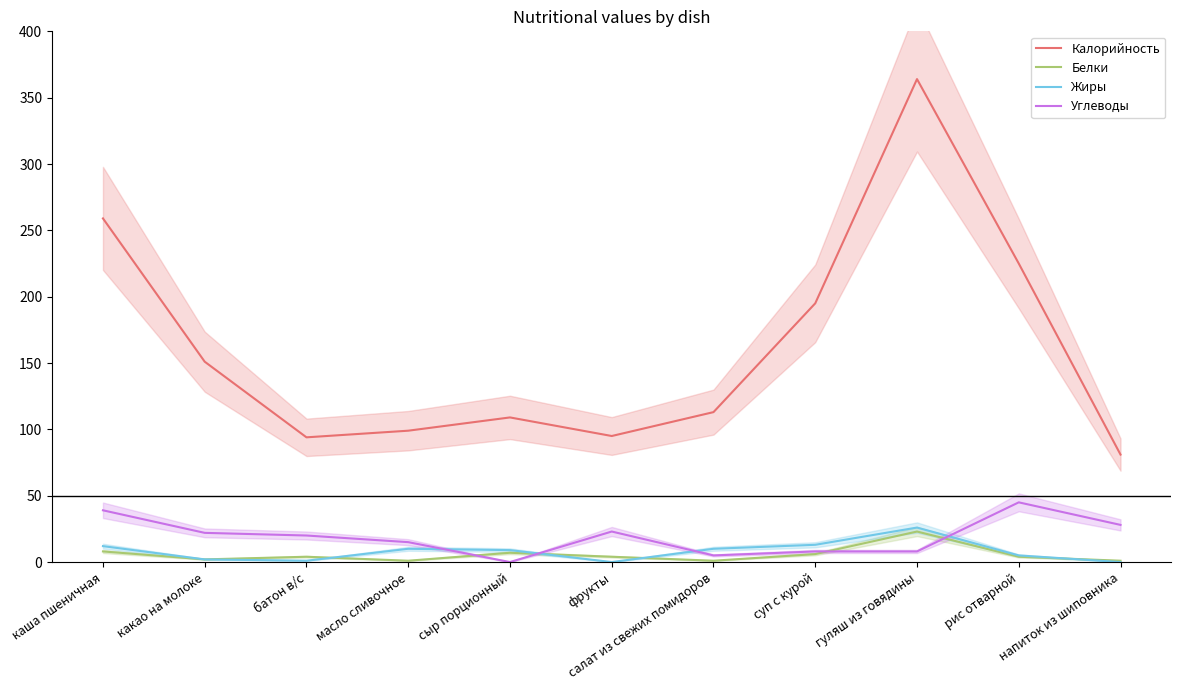

Where is the first local maximum for Углеводы?

фрукты